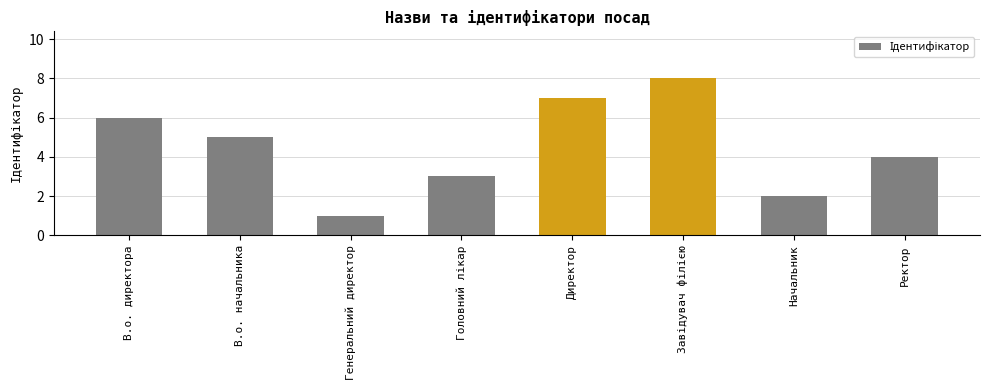

How many series are shown in this chart?

1